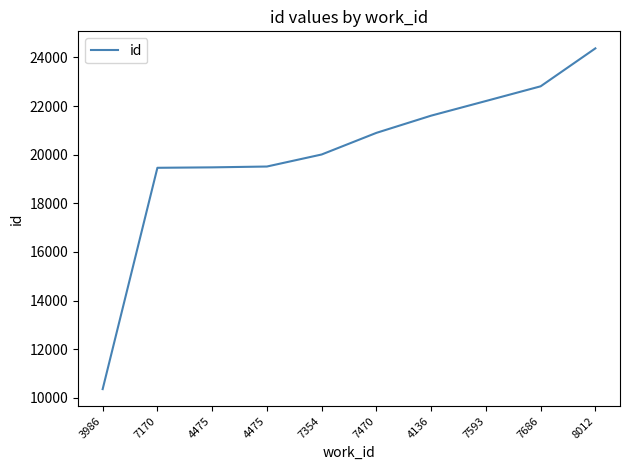

Which has a higher value, 7686 or 7593?

7686